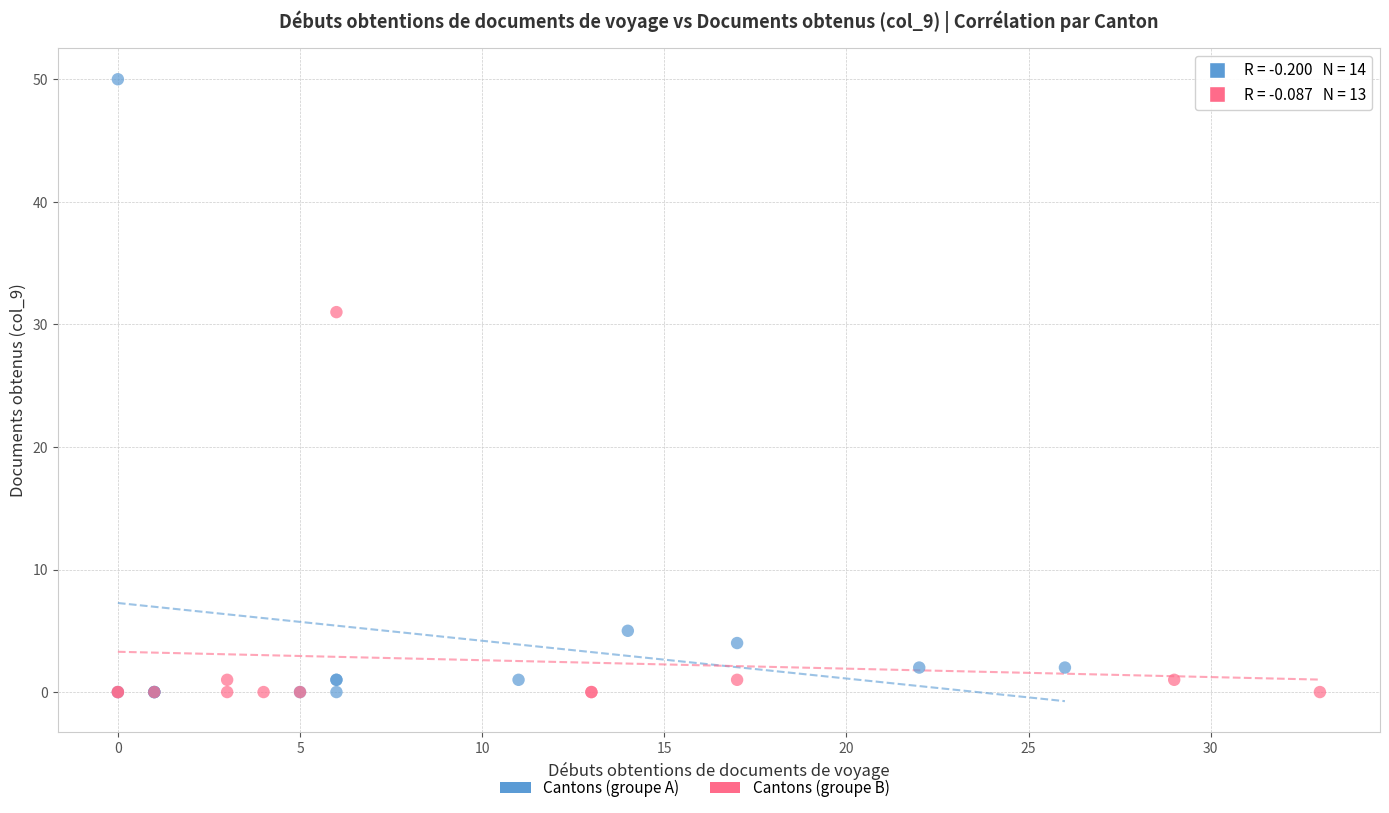

Which series has the largest Y range (max minus min)?

Cantons (groupe A)